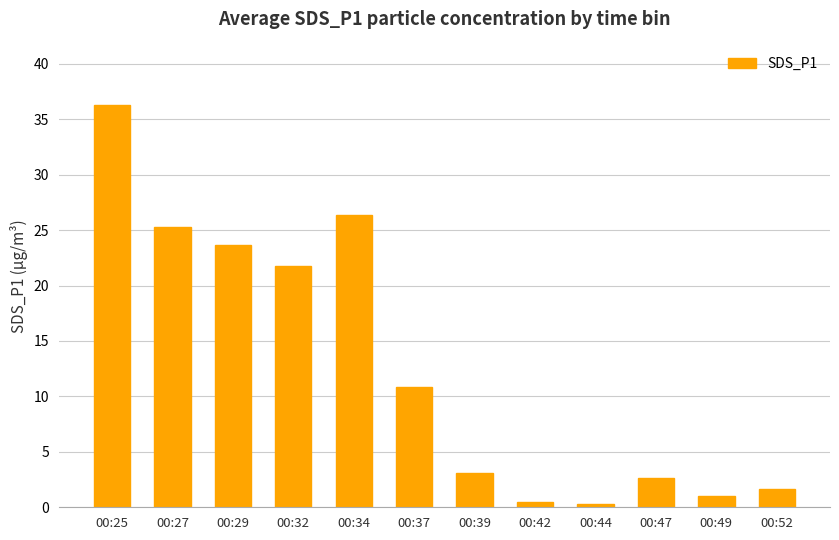

The value at 00:32 is 21.8. True or false?

True